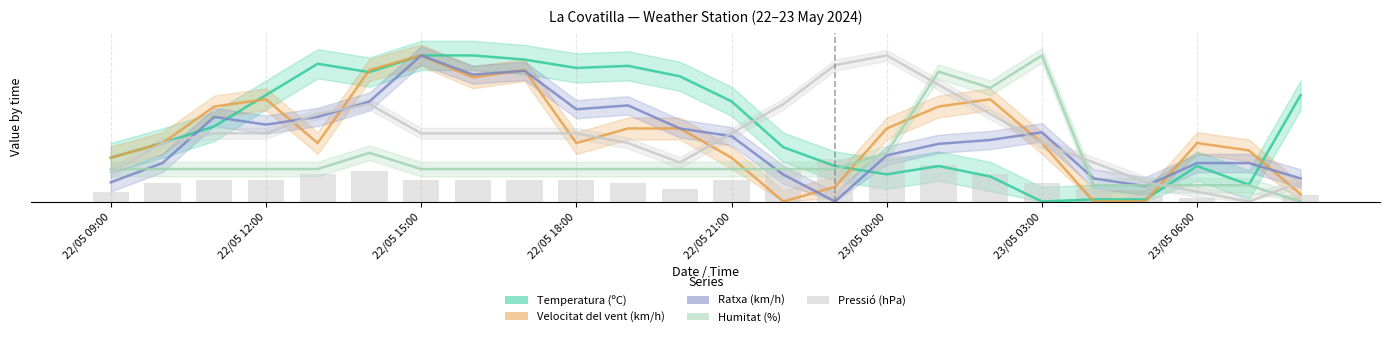

Which category has the lowest value across all series?

23/05 03:00